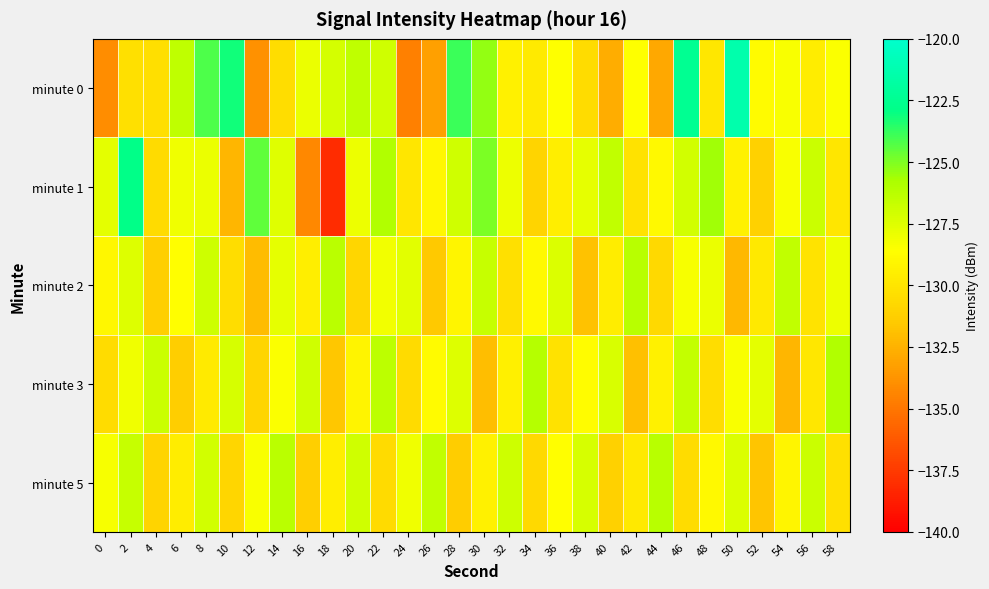

What is the smallest value displayed?

-138.1